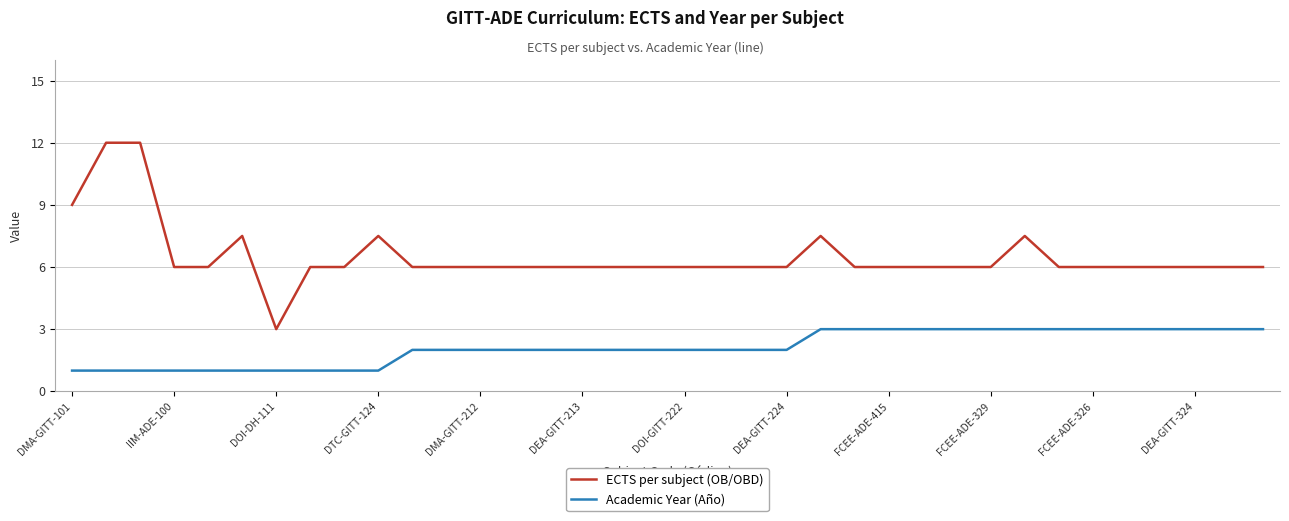

True or false: Academic Year (Año) and ECTS per subject (OB/OBD) cross at least once.

False